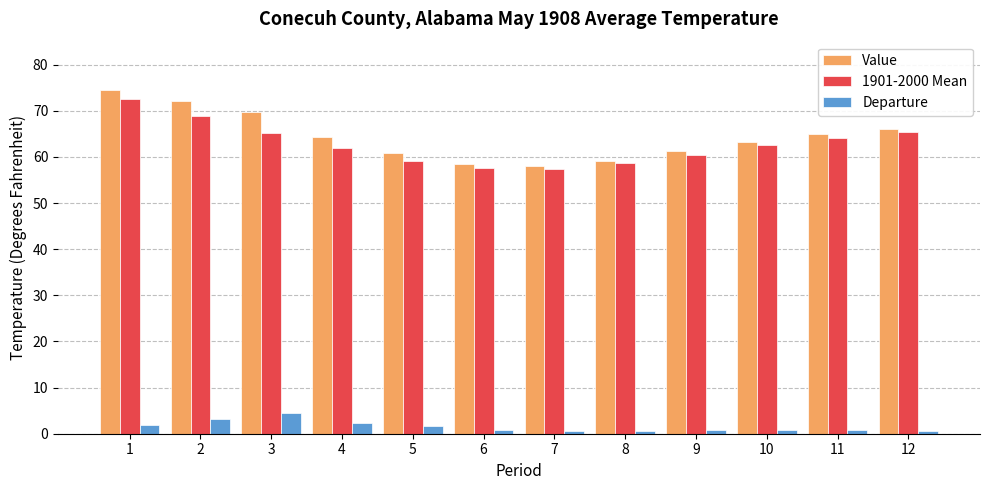

How many groups of bars are there?

12